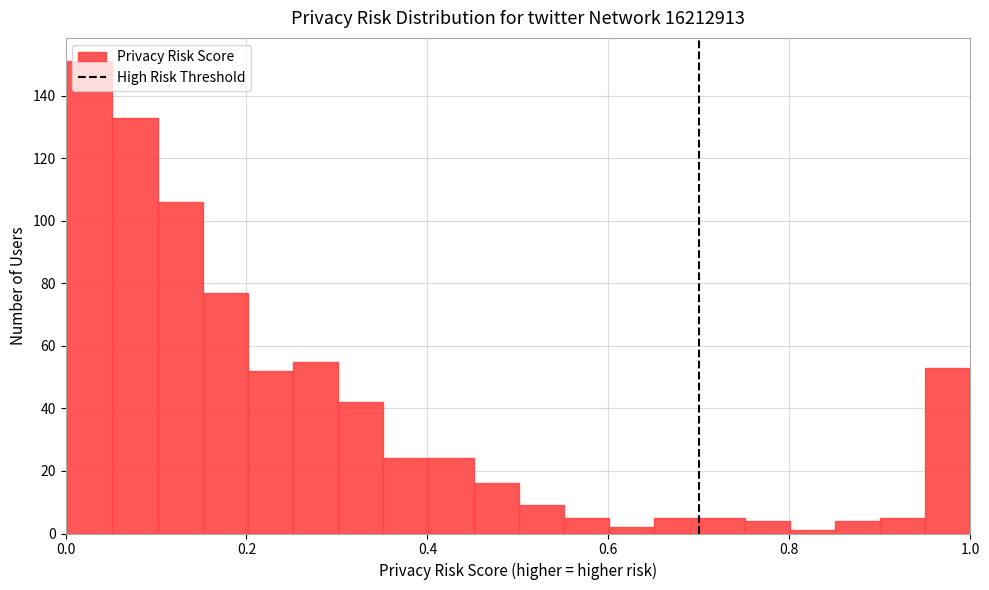

Read against the x-axis, roughly where is the centre of the tallest bar?

0.02